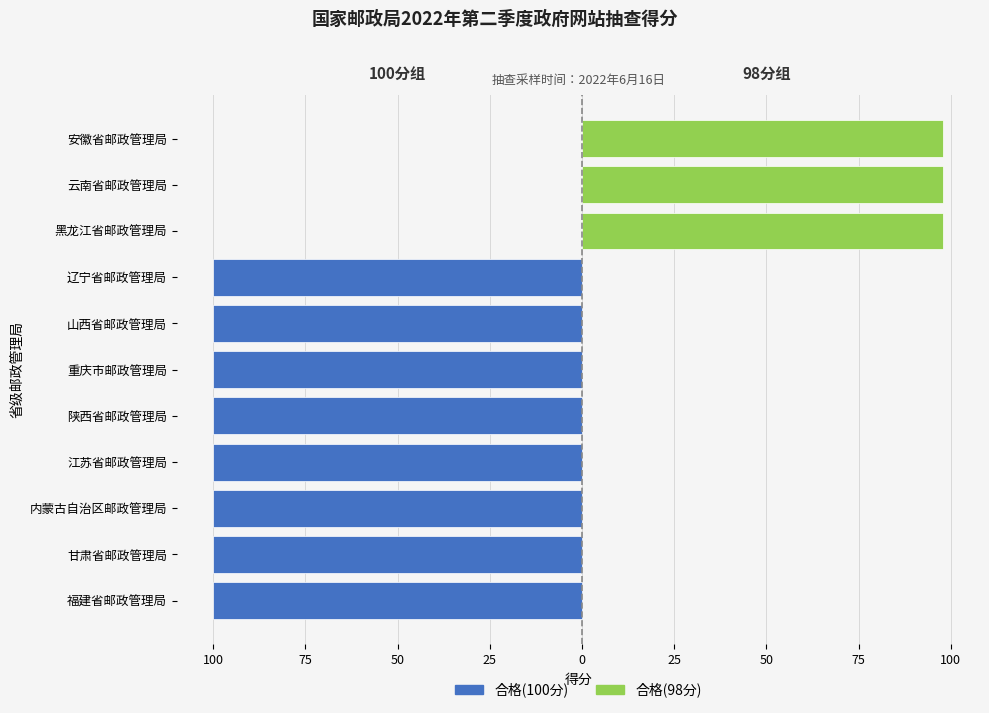

At which label is the value closest to 99?

福建省邮政管理局